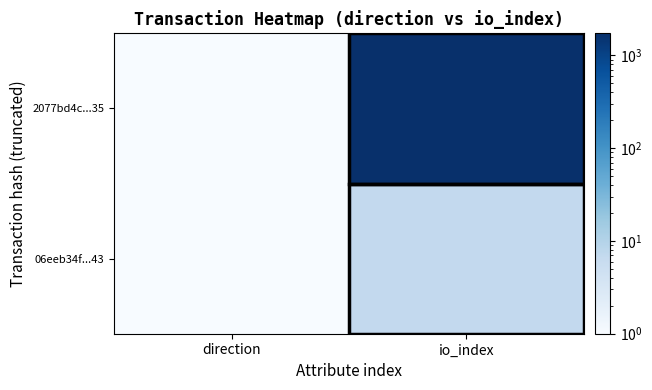

Which series has the largest total across all categories?

2077bd4c...35